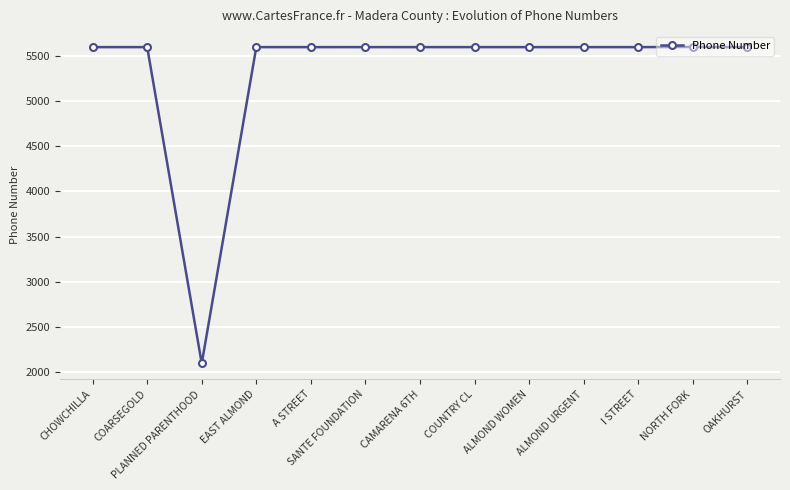

What is the minimum value shown in the chart?

2096.8